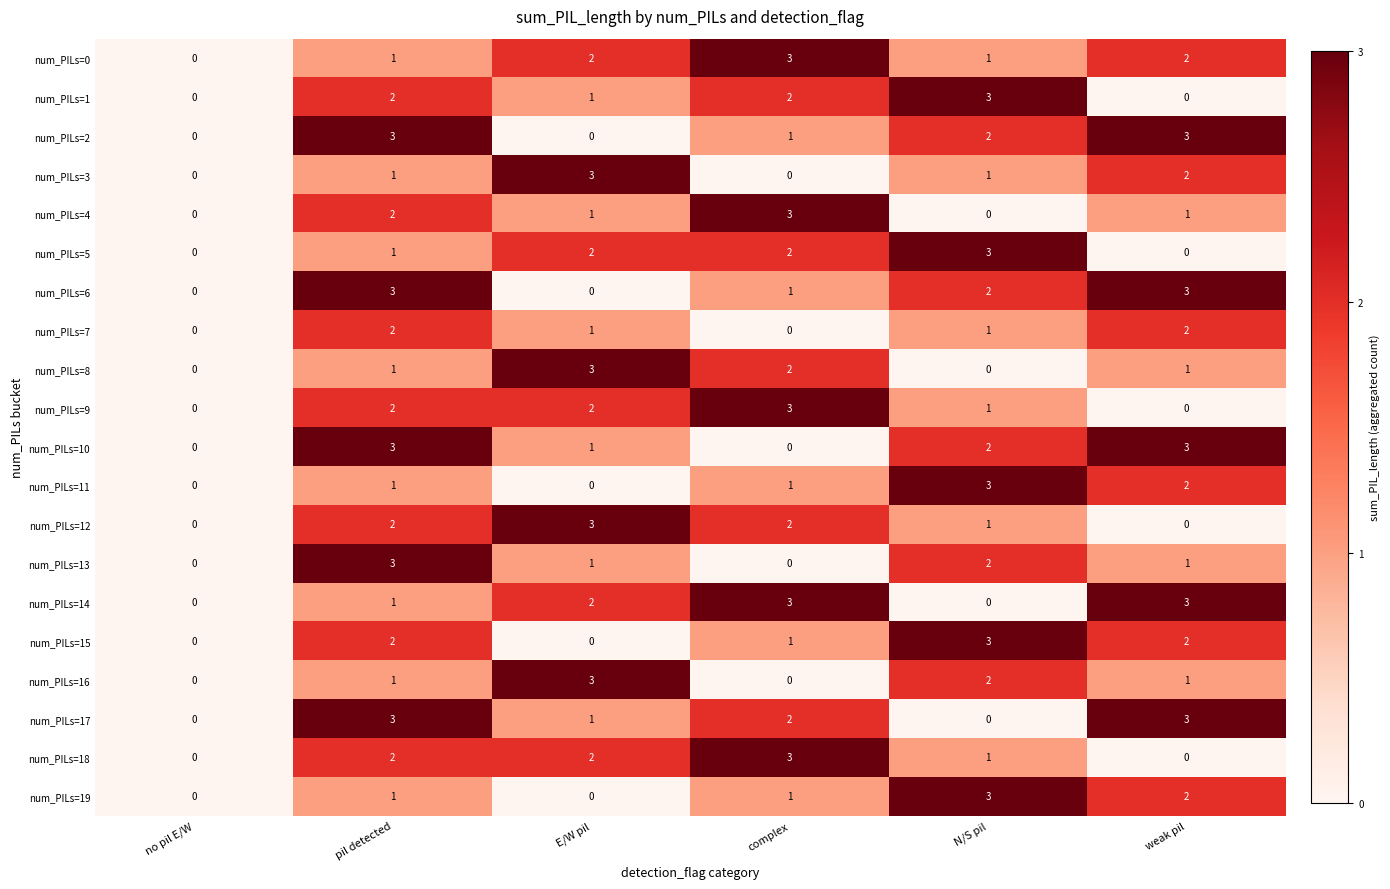

At how many categories does at least one series exceed 2?

5